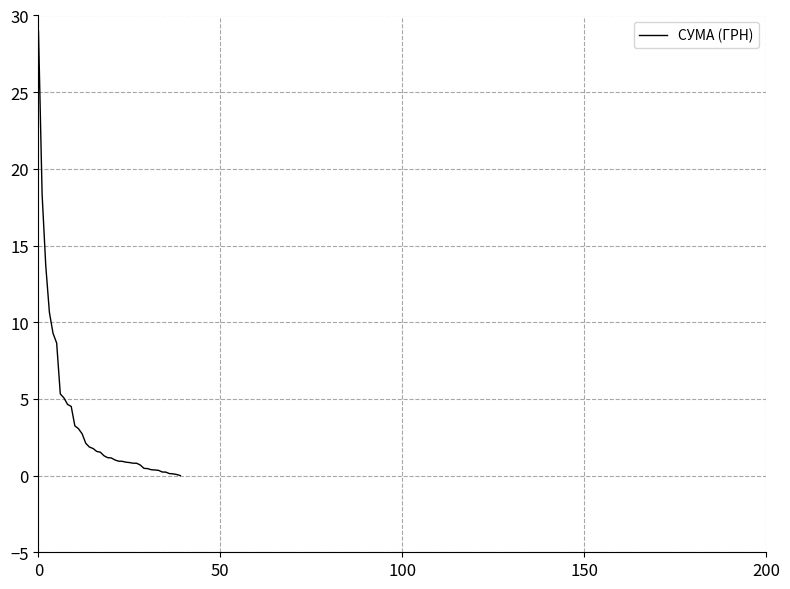

What is the maximum value shown in the chart?

29.0